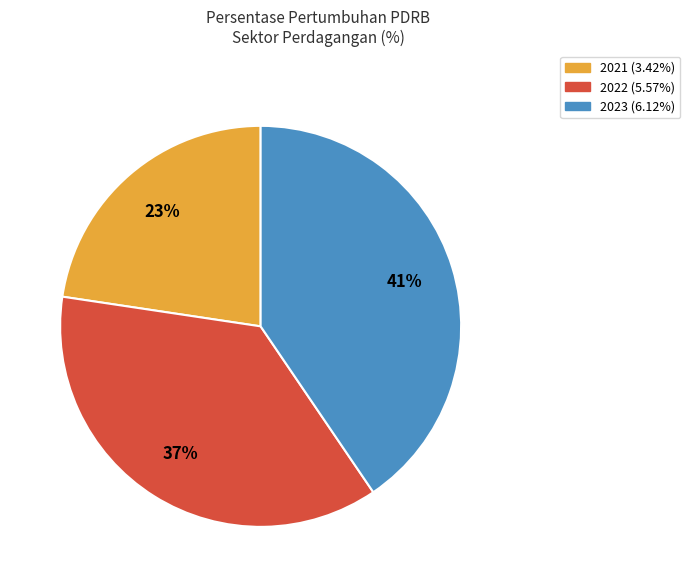

Rank the categories by value from lowest to highest.

2021, 2022, 2023